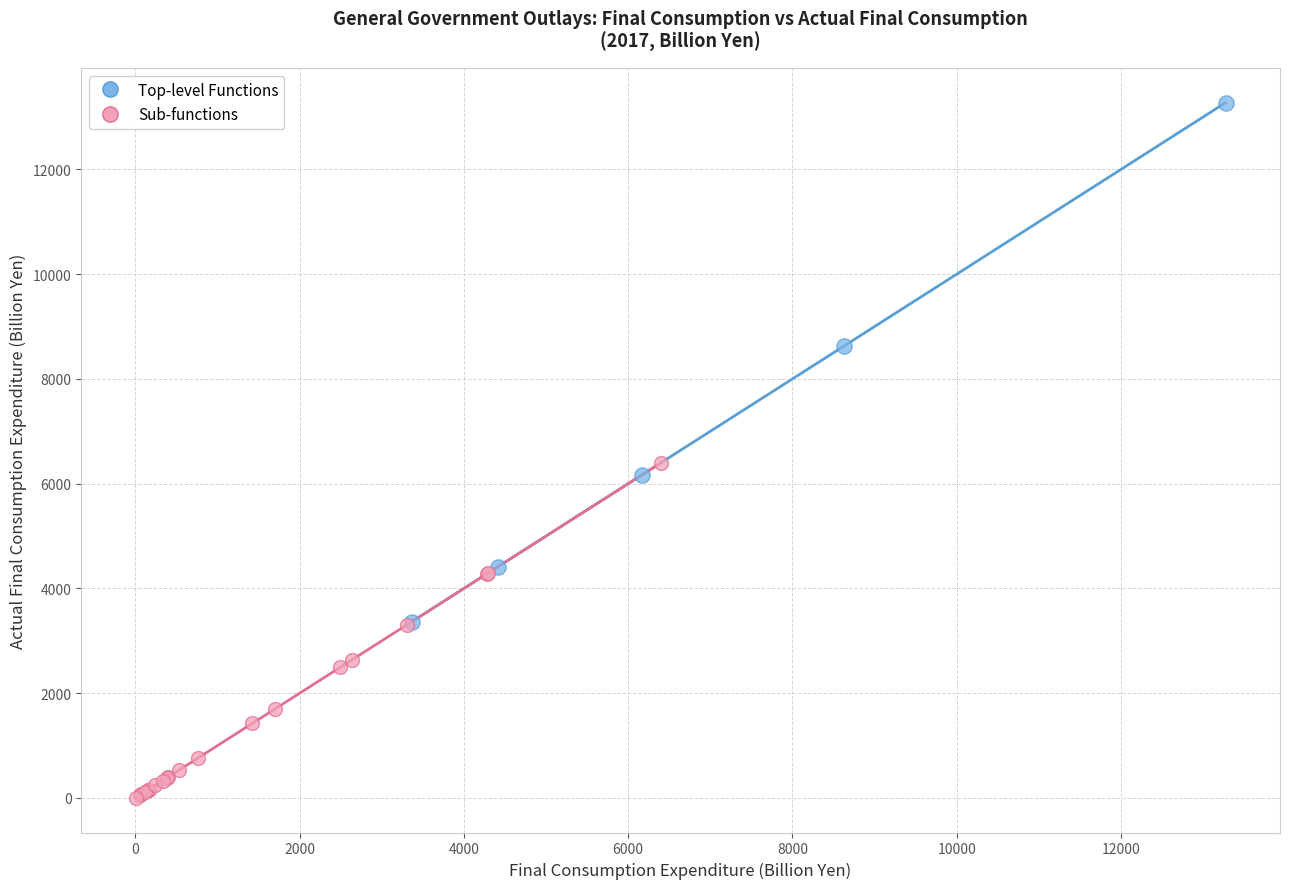

What are all the series names shown in the legend?

Top-level Functions, Sub-functions